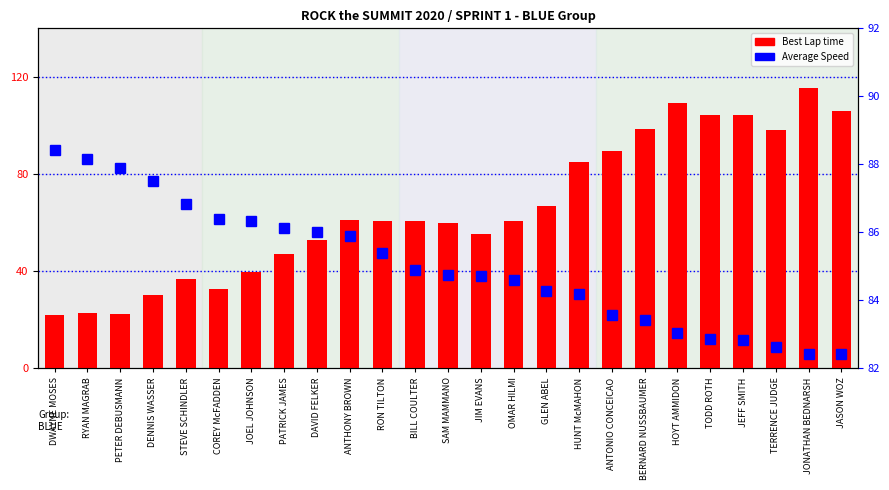

Reading left to right, what are all the values shown in this chart?

Best Lap time: 22.1	22.7	22.4	30.3	36.9	32.7	39.5	47.1	52.9	60.9	60.7	60.7	59.9	55.3	60.8	66.7	84.9	89.5	98.5	109.3	104.2	104.1	98.0	115.6	106.1
Average Speed: 88.4	88.2	87.9	87.5	86.8	86.4	86.3	86.1	86.0	85.9	85.4	84.9	84.7	84.7	84.6	84.3	84.2	83.6	83.4	83.1	82.9	82.8	82.6	82.4	82.4